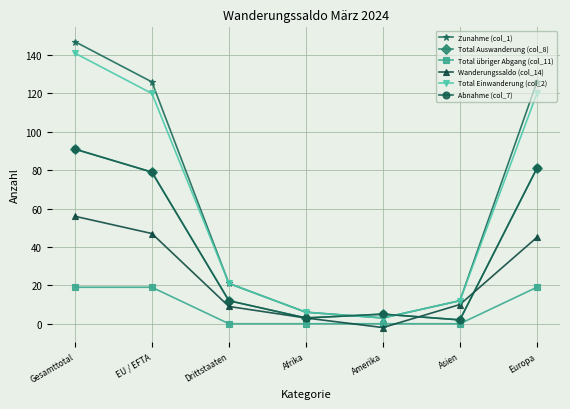

How many lines are shown in the chart?

6